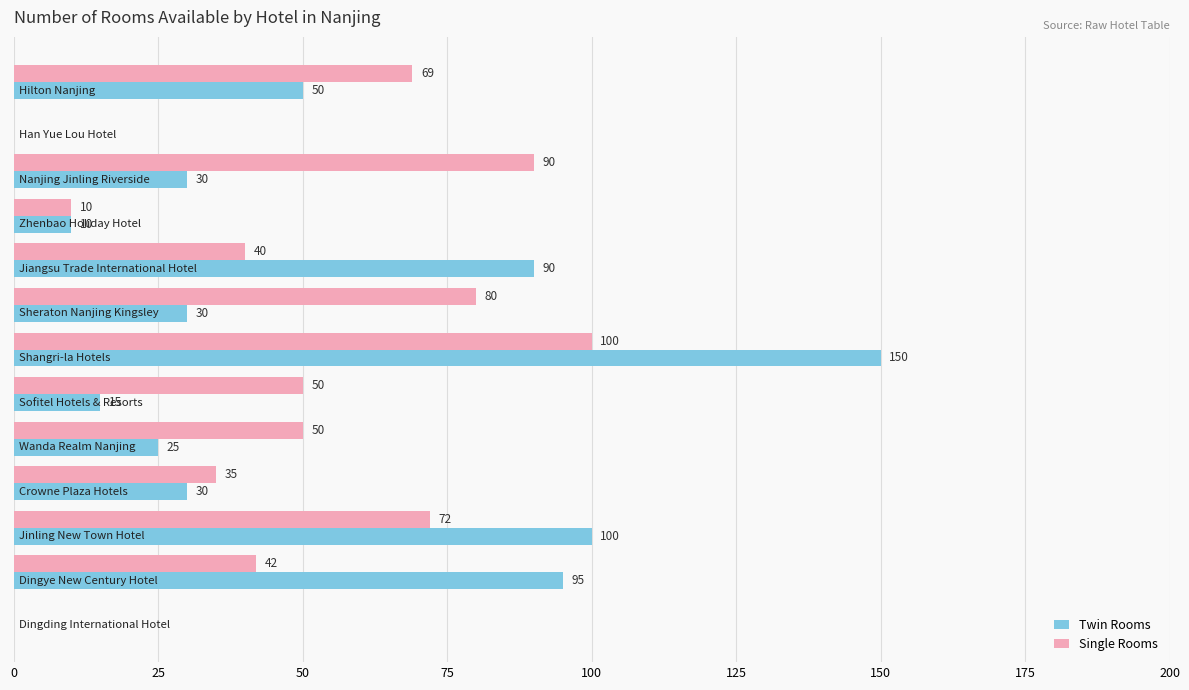

Which series has the largest total across all categories?

Single Rooms